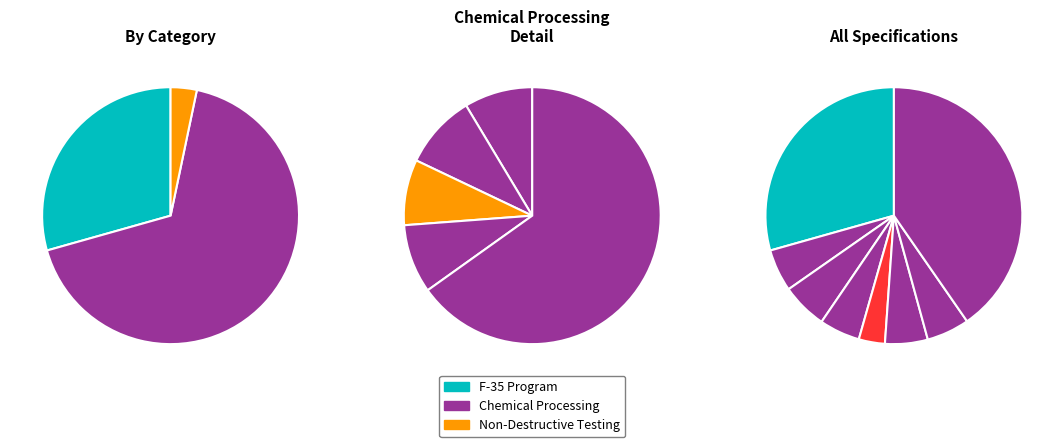

What is the total percentage of AMS 2404 and AMS 2488?

11.1%